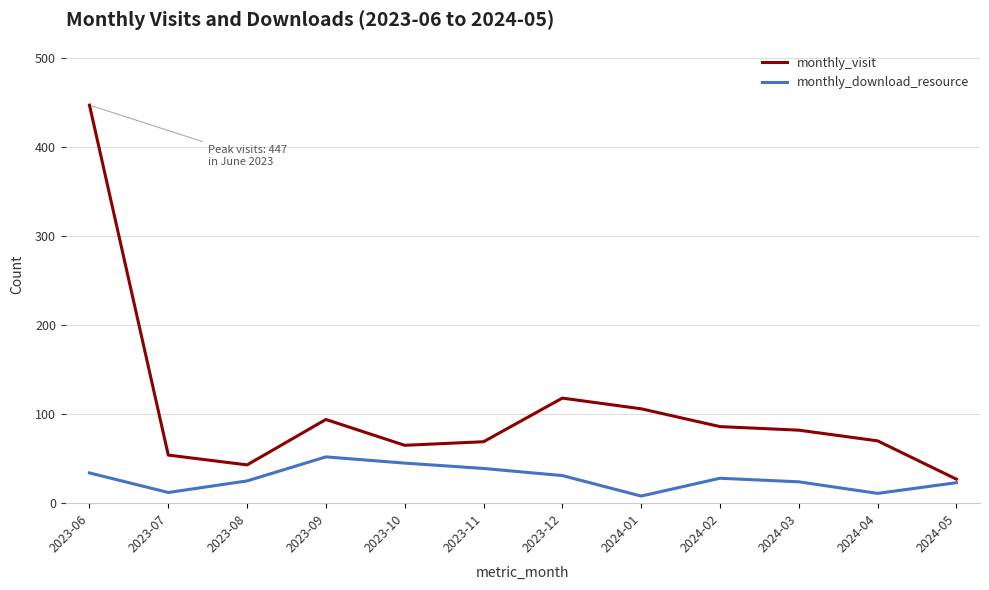

At which category is the sum across all series the highest?

2023-06